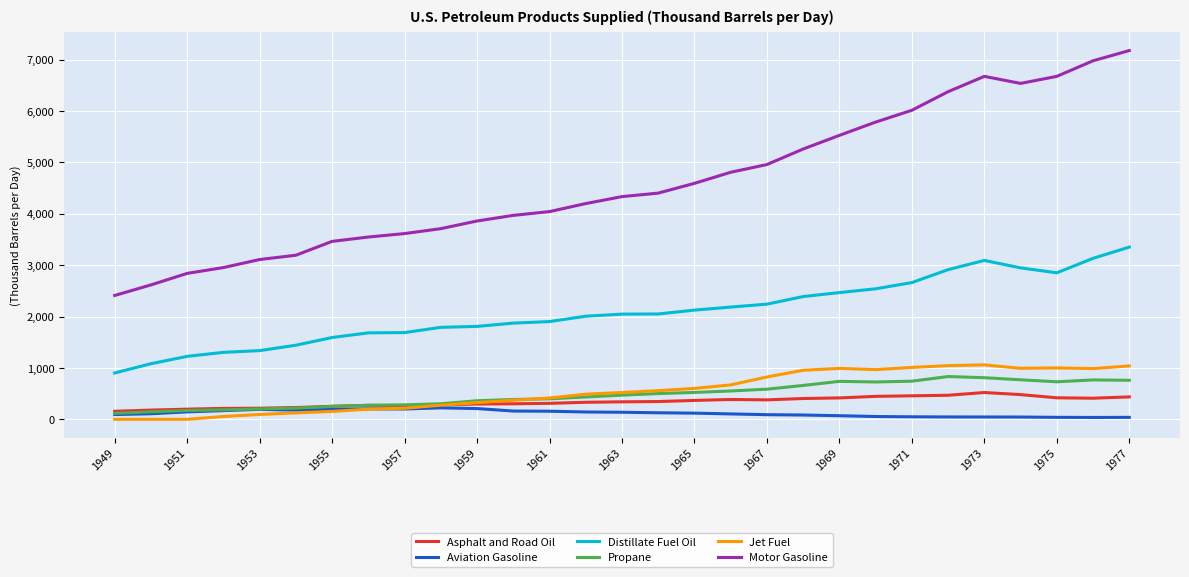

Which series has the largest range (max minus min)?

Motor Gasoline